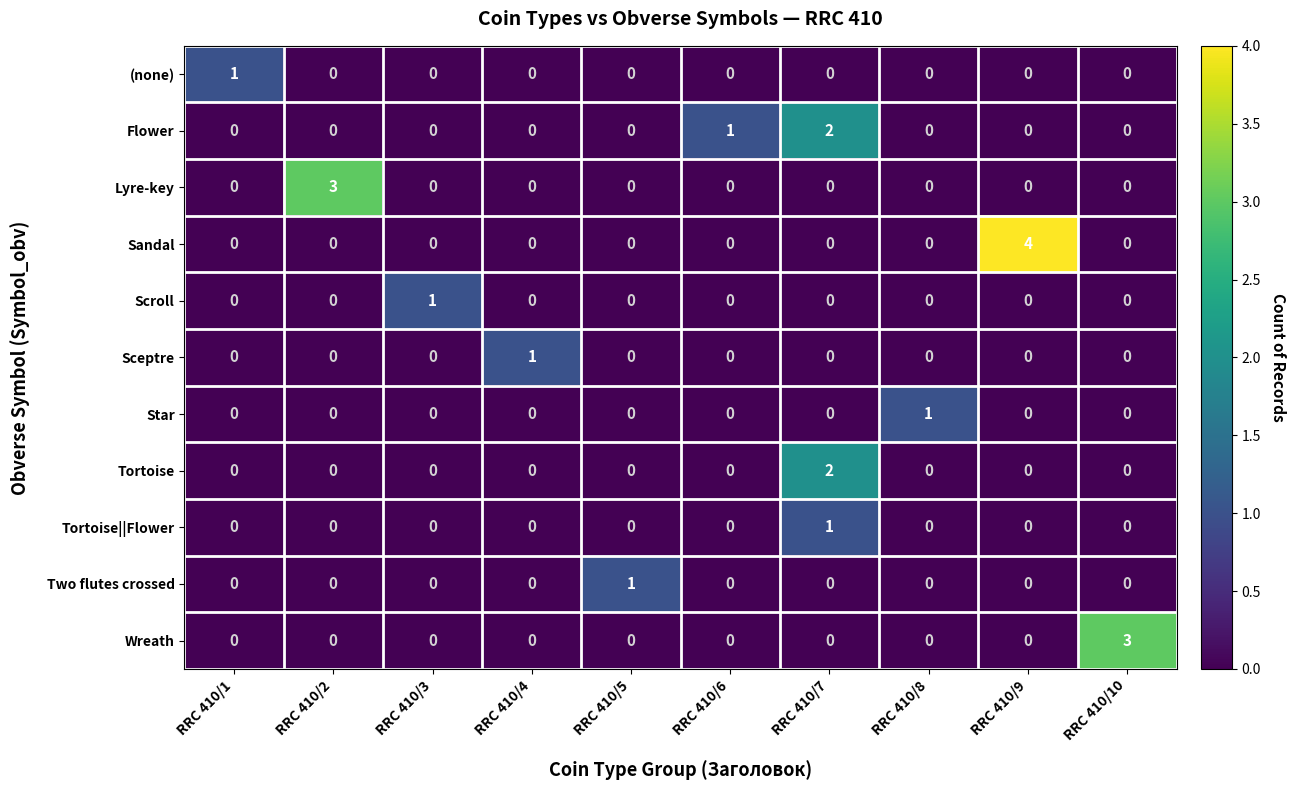

What is the spread (max minus min) of values at RRC 410/1?

1